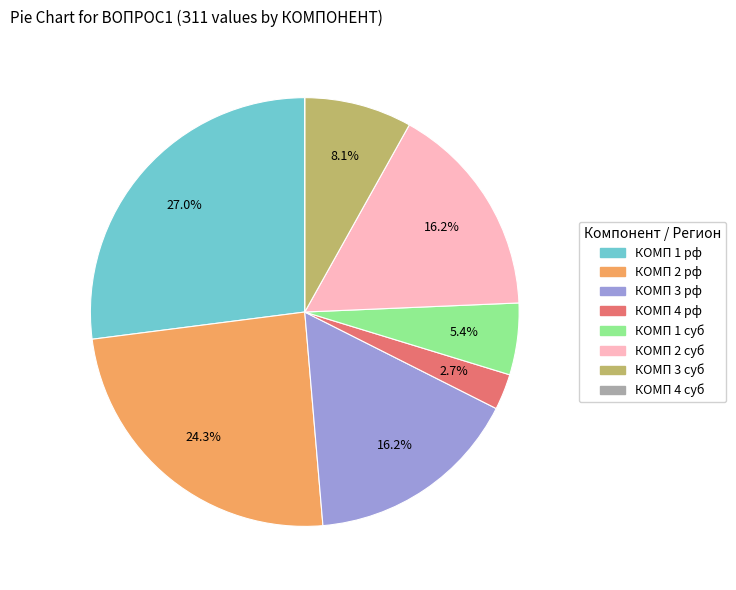

The КОМП 2 рф slice represents 24% of the pie. True or false?

True